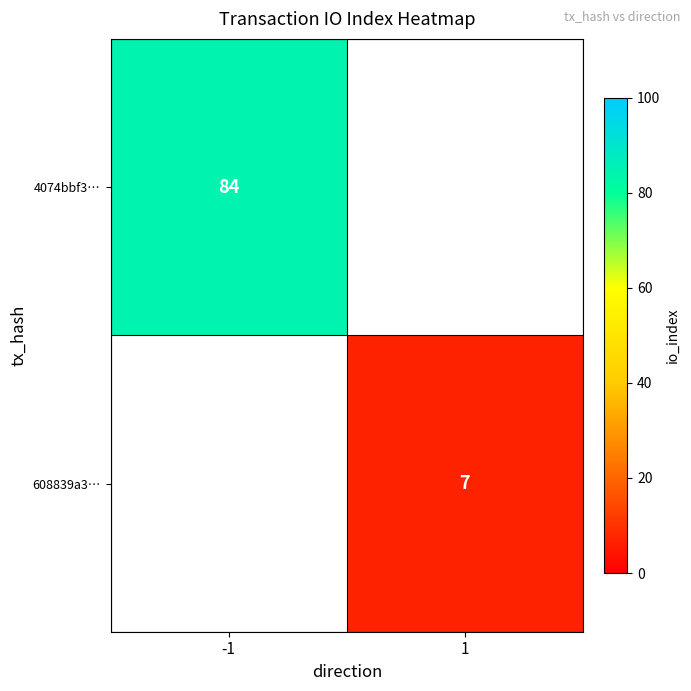

The 608839a3… series shows 4 at 1. True or false?

False